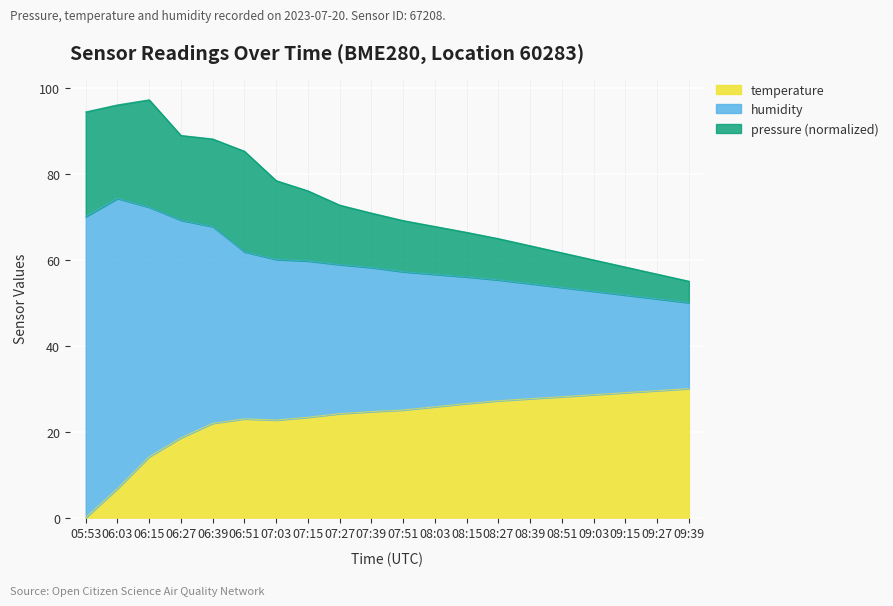

True or false: pressure_norm and temperature intersect in this chart.

False